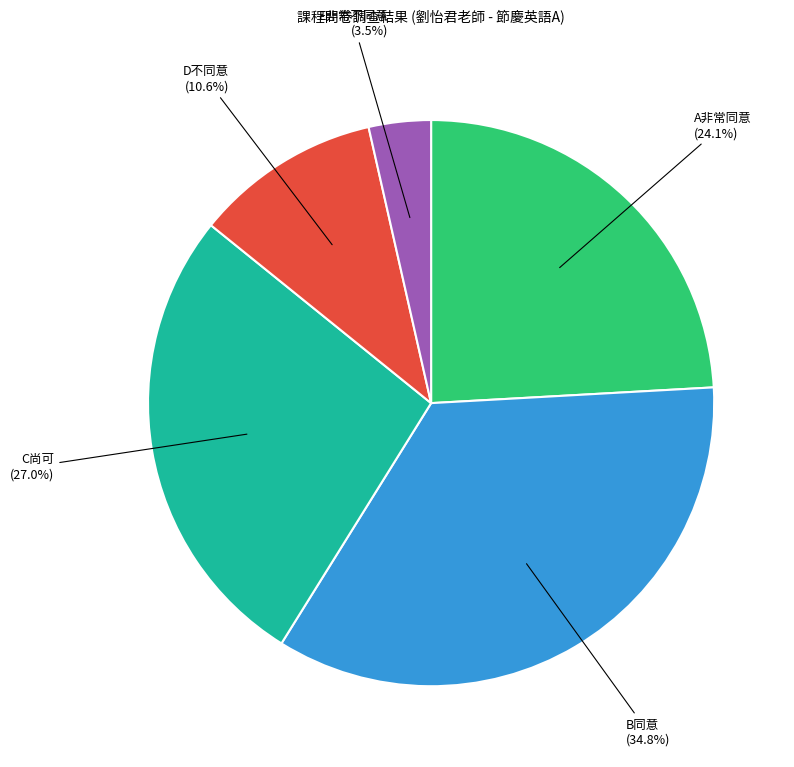

How much of the chart is everything except D不同意?

89.4%